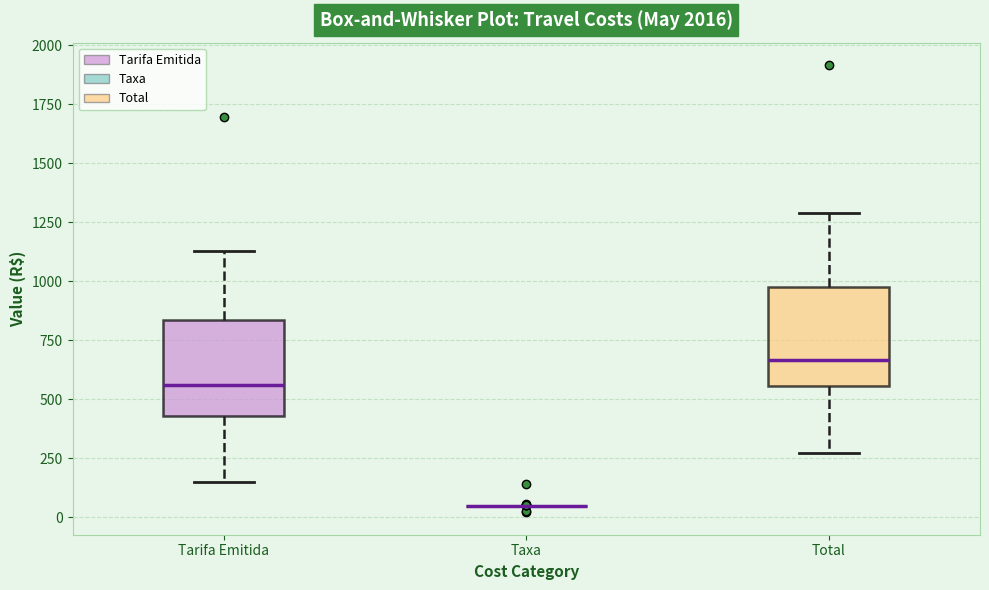

Reading left to right, read every box against the y-axis: the position of its median line, the range the box covers, and the ends of its whiskers. The values are not printed on the chart, so give them approximately, as read against the axis.

Tarifa Emitida: median 550, box 450 to 850, whiskers 150 to 1150
Taxa: box collapsed to a line at 50, whiskers 50 to 50
Total: median 650, box 550 to 1000, whiskers 250 to 1300